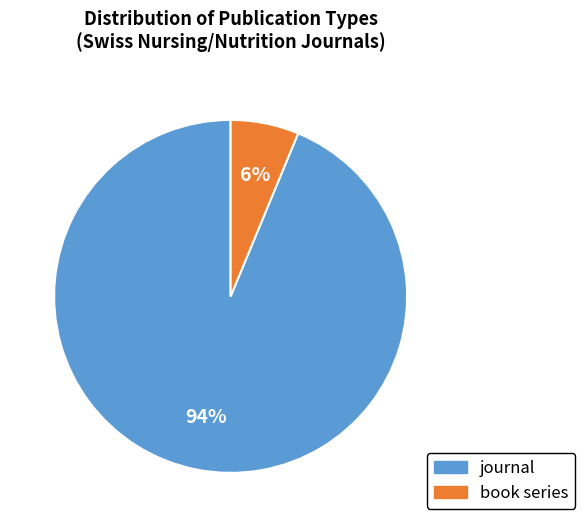

True or false: journal accounts for 94% of the total.

True